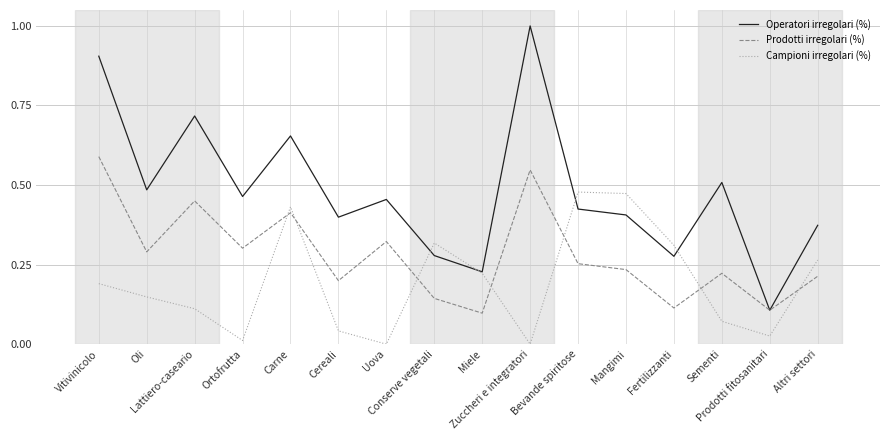

True or false: Campioni irregolari (%) and Prodotti irregolari (%) cross at least once.

True